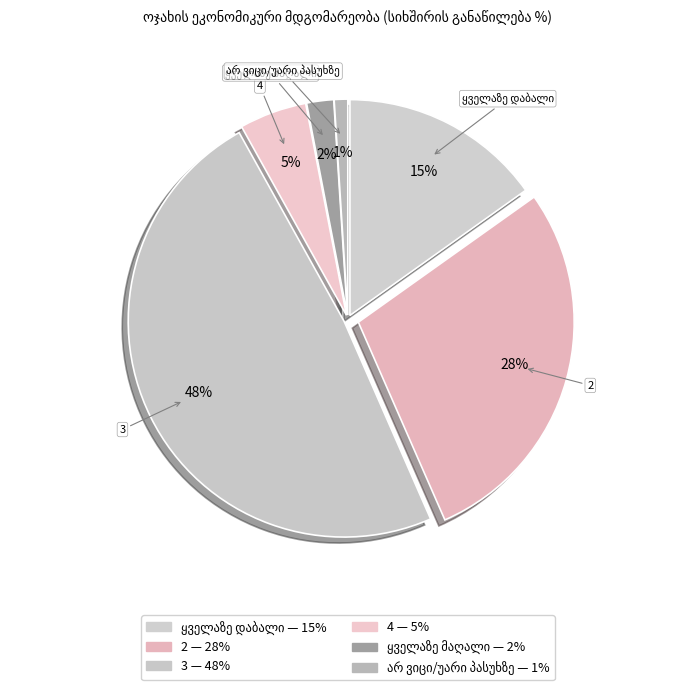

Does any single category account for the majority?

No